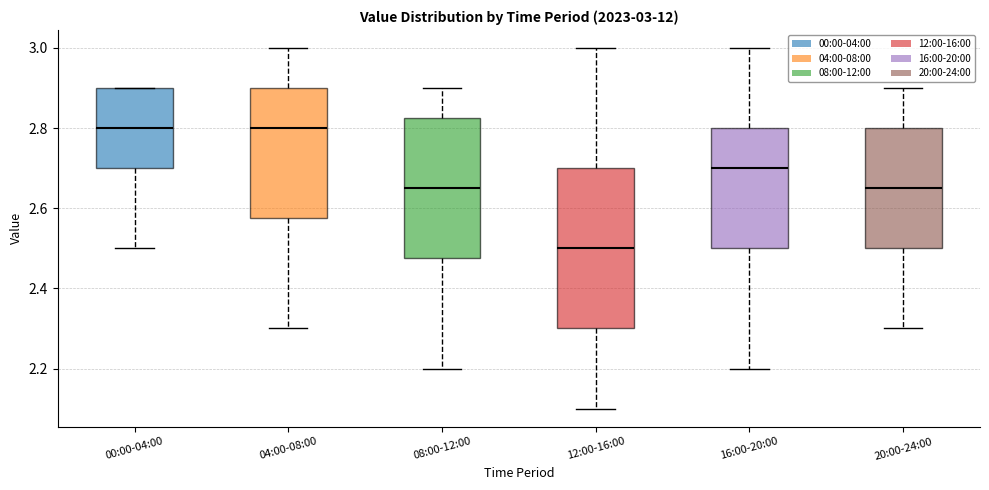

Comparing the boxes themselves (not the whiskers), which one is the tallest?

12:00-16:00